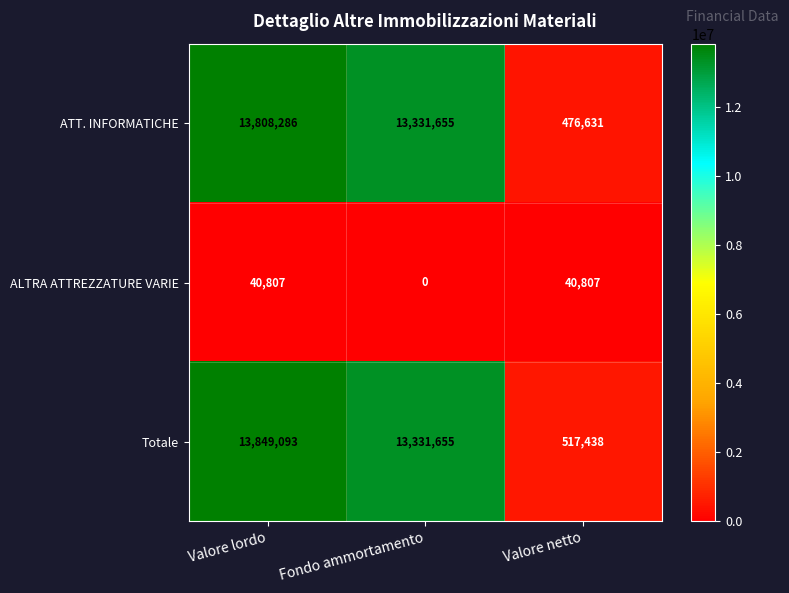

Count the number of data series in this chart.

3